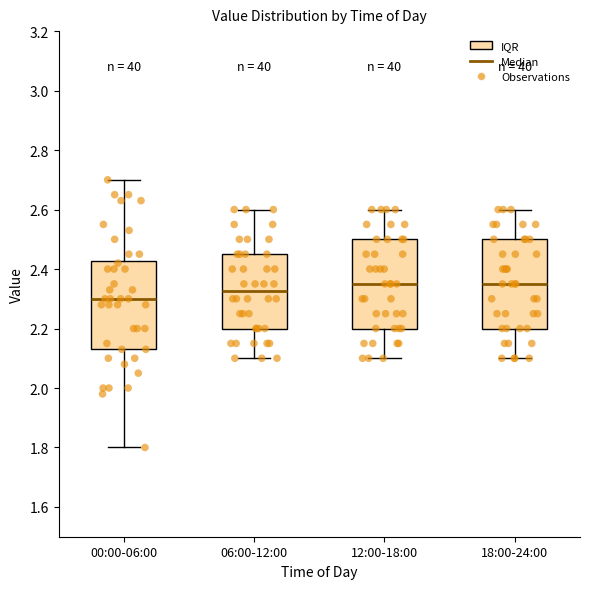

Where does the upper whisker of the box for 06:00-12:00 end on the y-axis? The values are not printed on the chart, so give them approximately, as read against the axis.

2.60